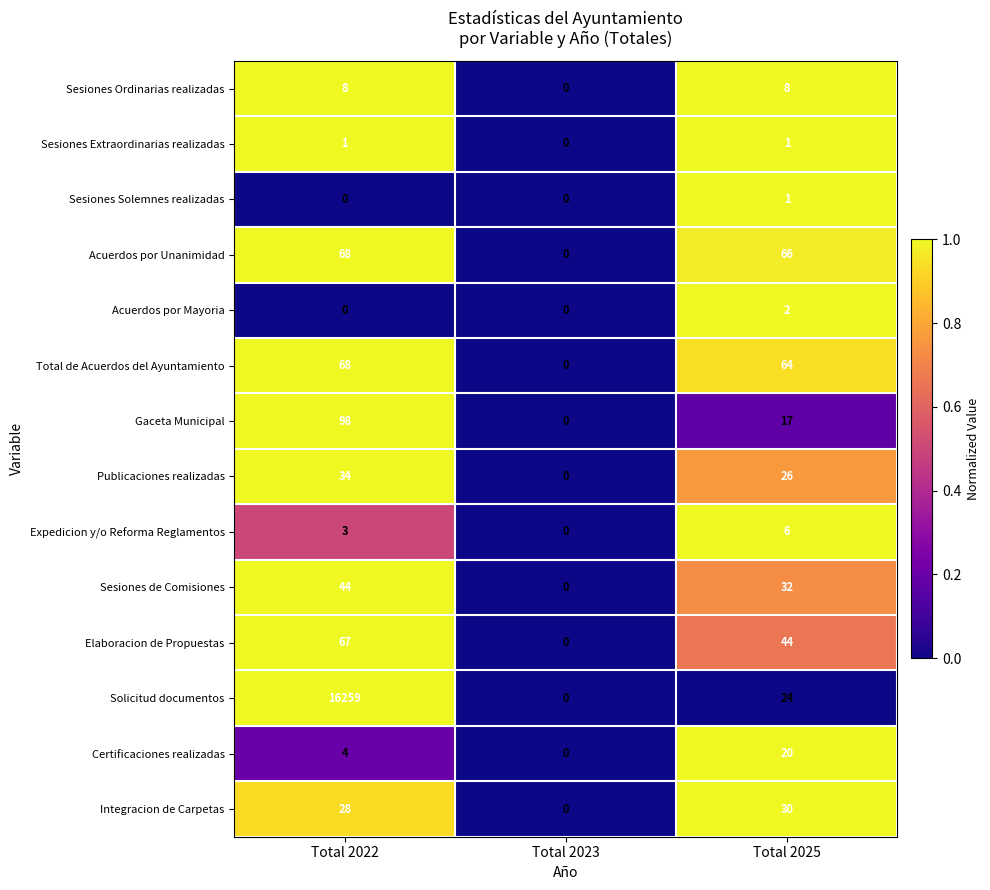

Which series has the largest total across all categories?

Solicitud documentos